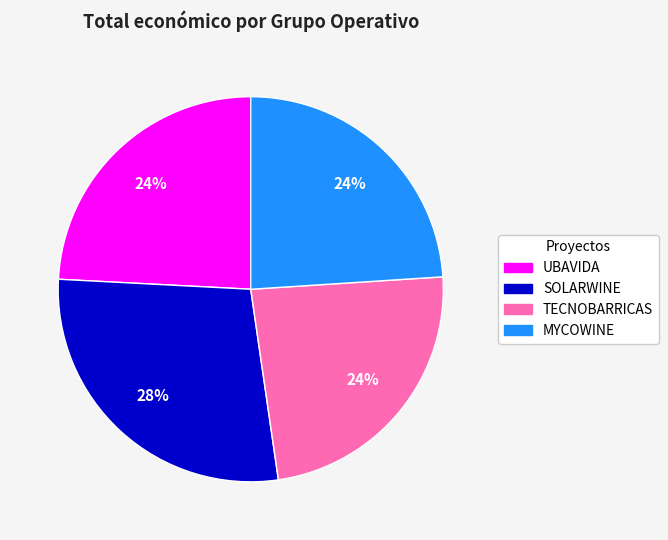

What is the ratio of the value at TECNOBARRICAS to the value at UBAVIDA?

1.0